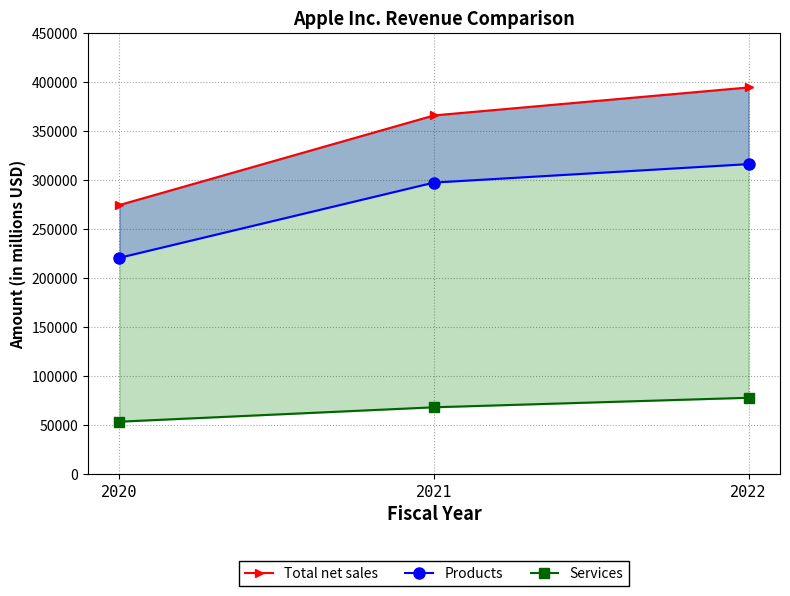

Rank the series at 2021 from highest to lowest value.

Total net sales, Products, Services